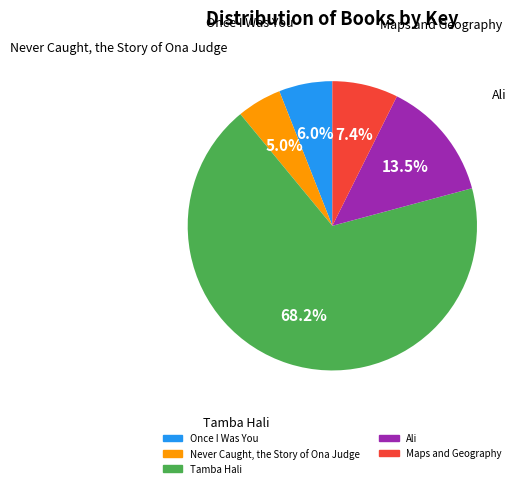

What percentage is the Once I Was You slice, to the nearest percent?

6%